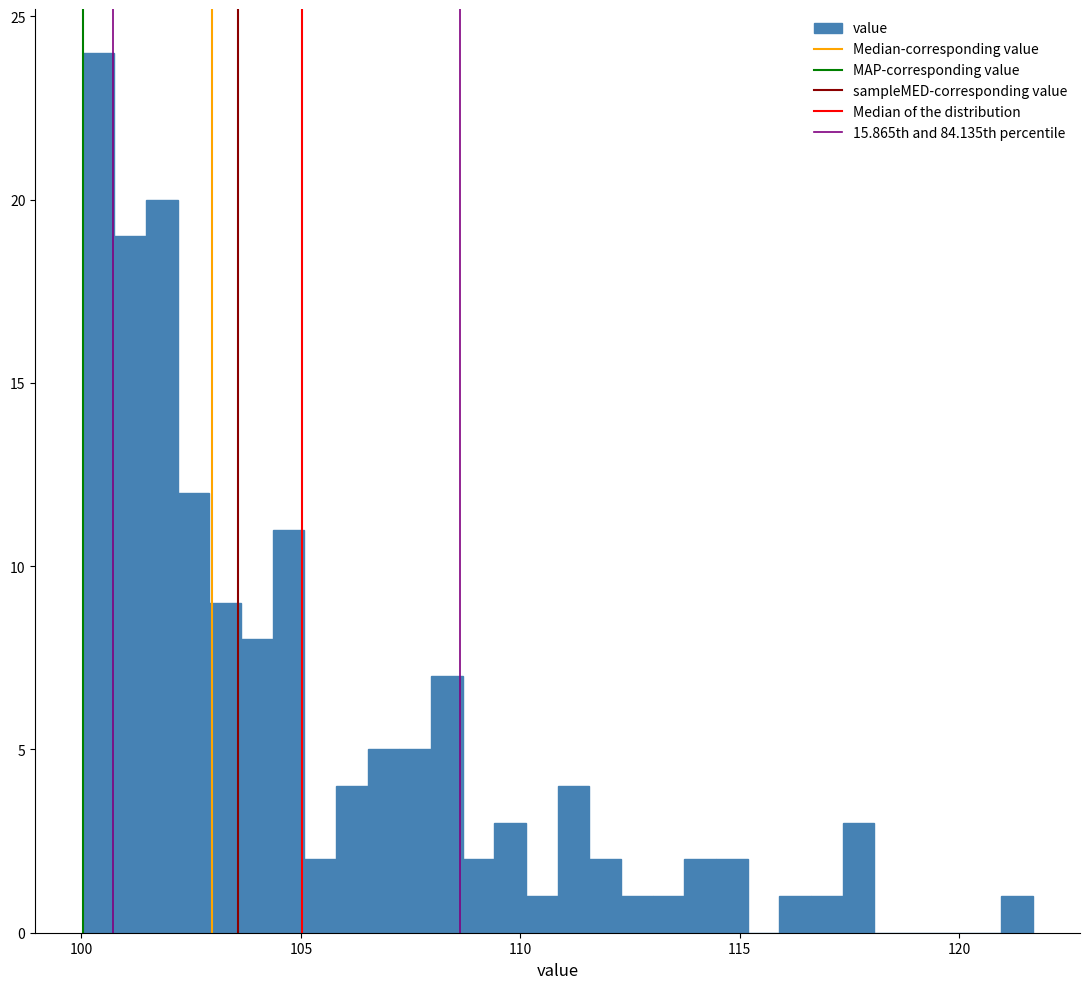

Read against the x-axis, roughly where is the centre of the tallest bar?

100.5